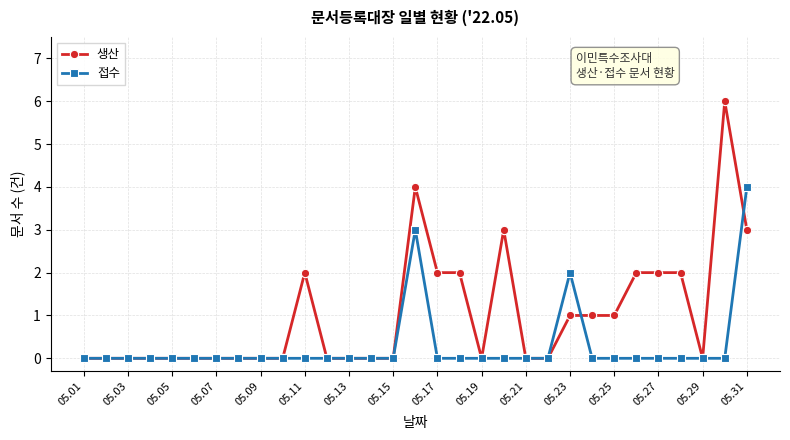

Reading left to right, extract all data points from this chart.

생산: 0	0	0	0	0	0	0	0	0	0	2	0	0	0	0	4	2	2	0	3	0	0	1	1	1	2	2	2	0	6	3
접수: 0	0	0	0	0	0	0	0	0	0	0	0	0	0	0	3	0	0	0	0	0	0	2	0	0	0	0	0	0	0	4